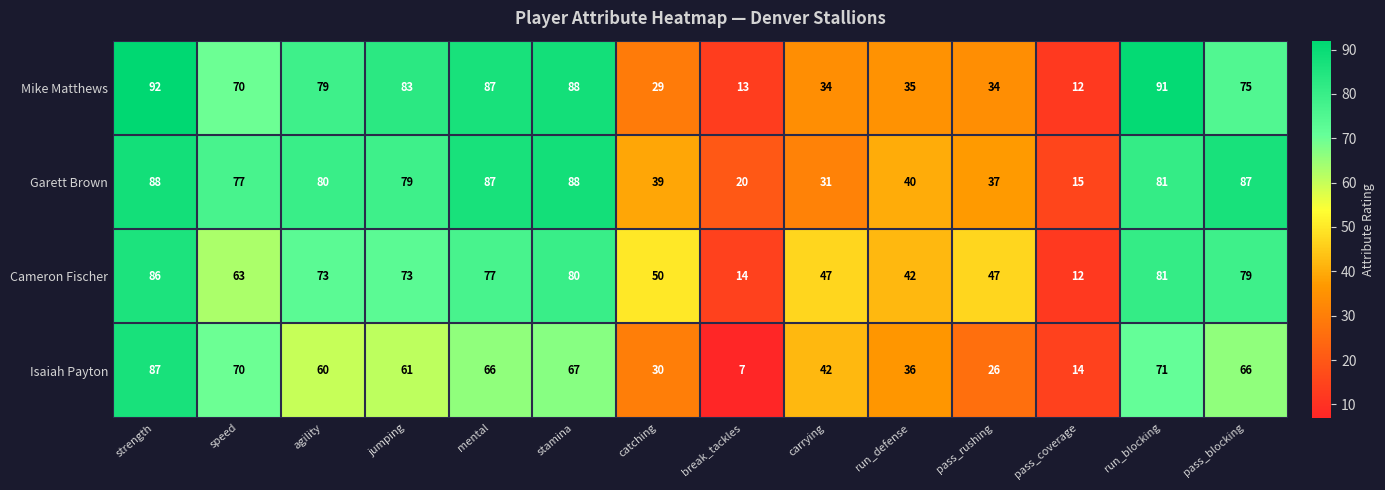

What is the sum of all Cameron Fischer values?

824